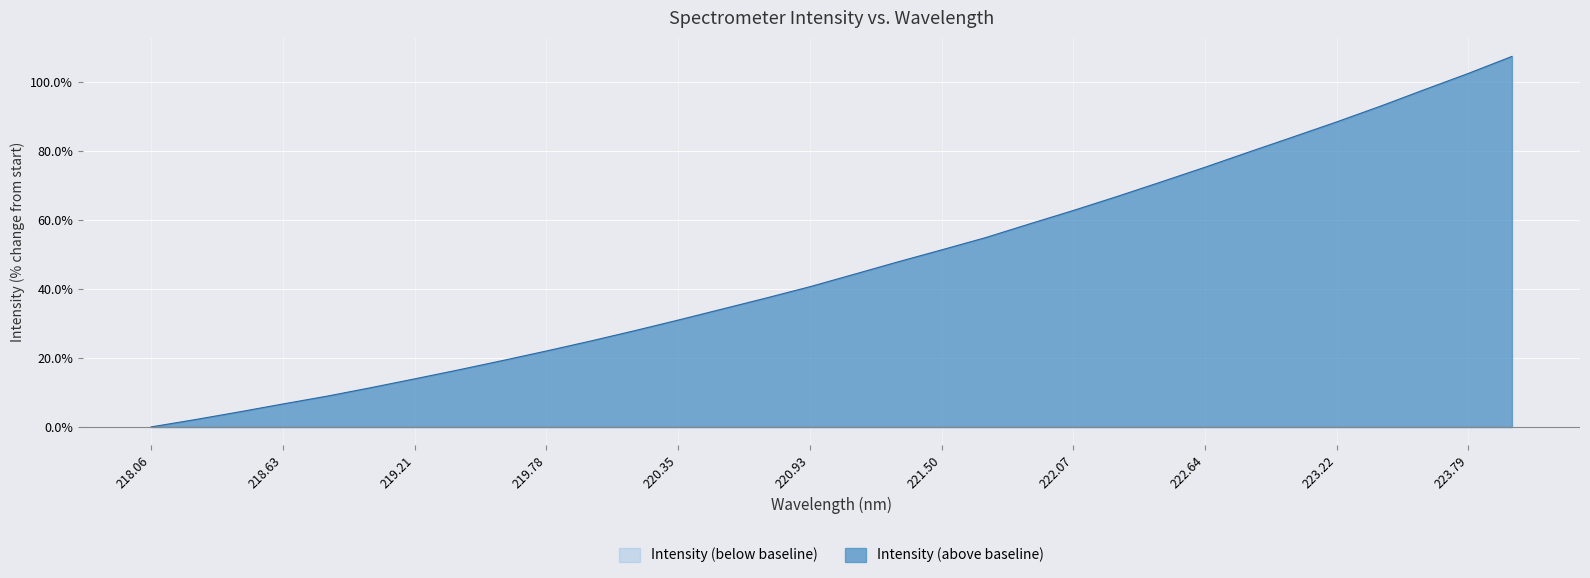

How many values are above zero?

31